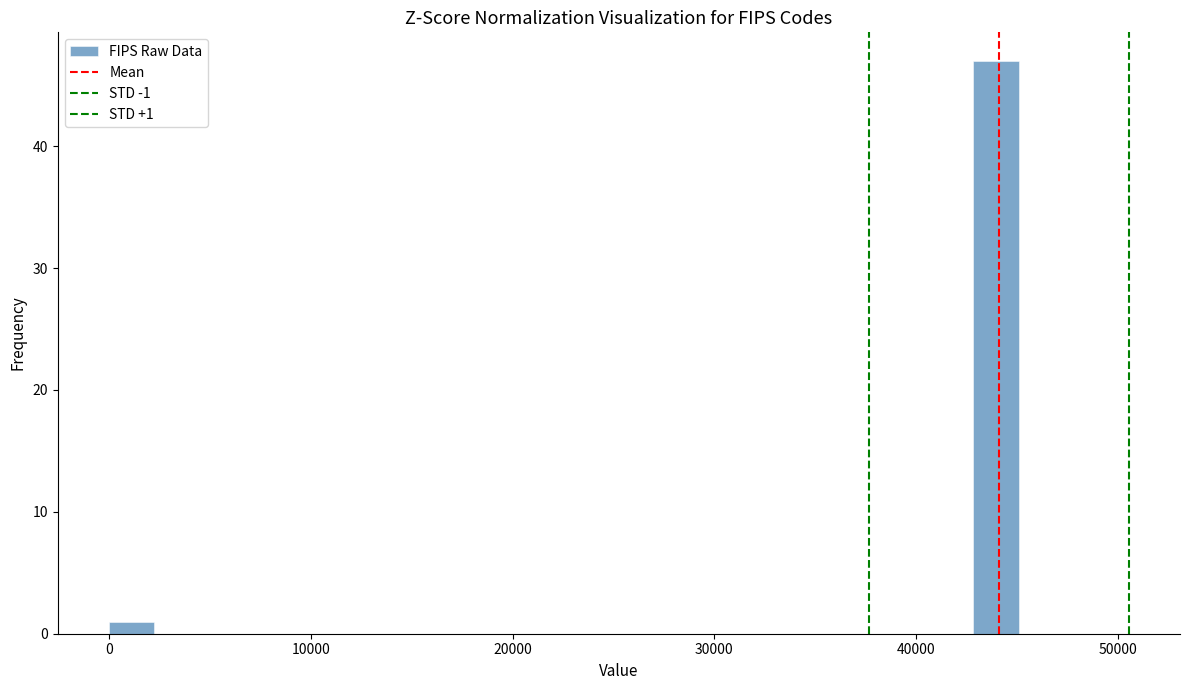

Read against the x-axis, roughly where is the centre of the tallest bar?

44000